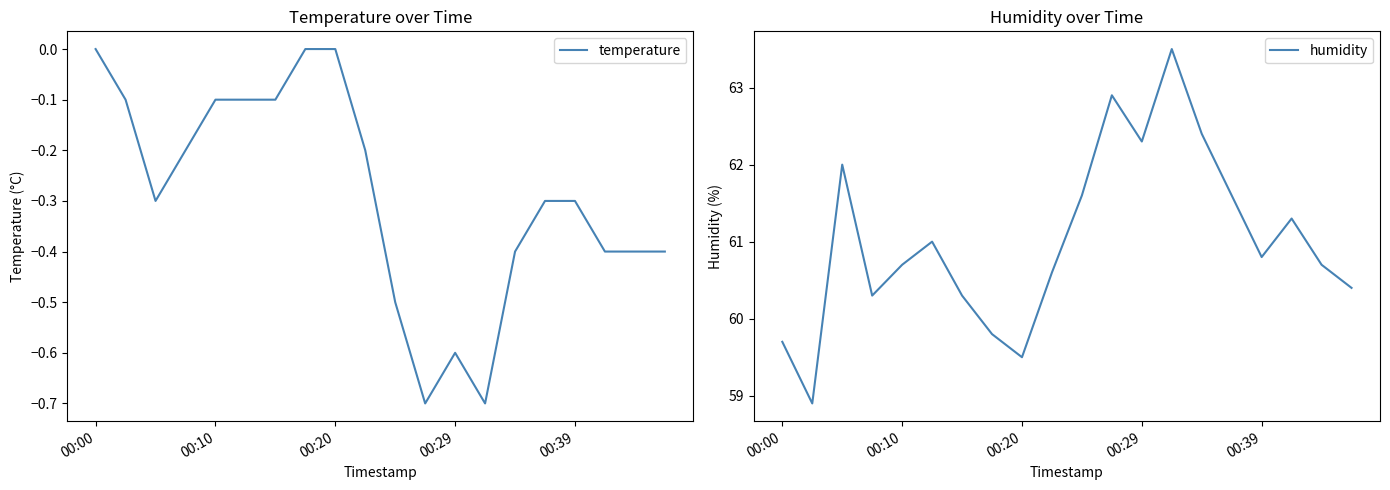

True or false: humidity and temperature intersect in this chart.

False